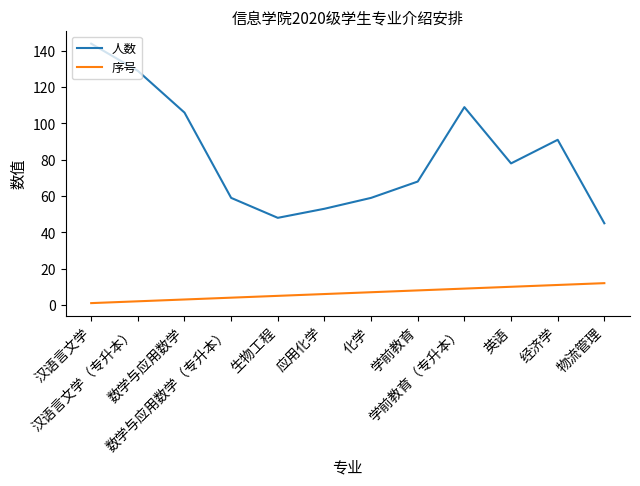

Which series has the largest range (max minus min)?

人数